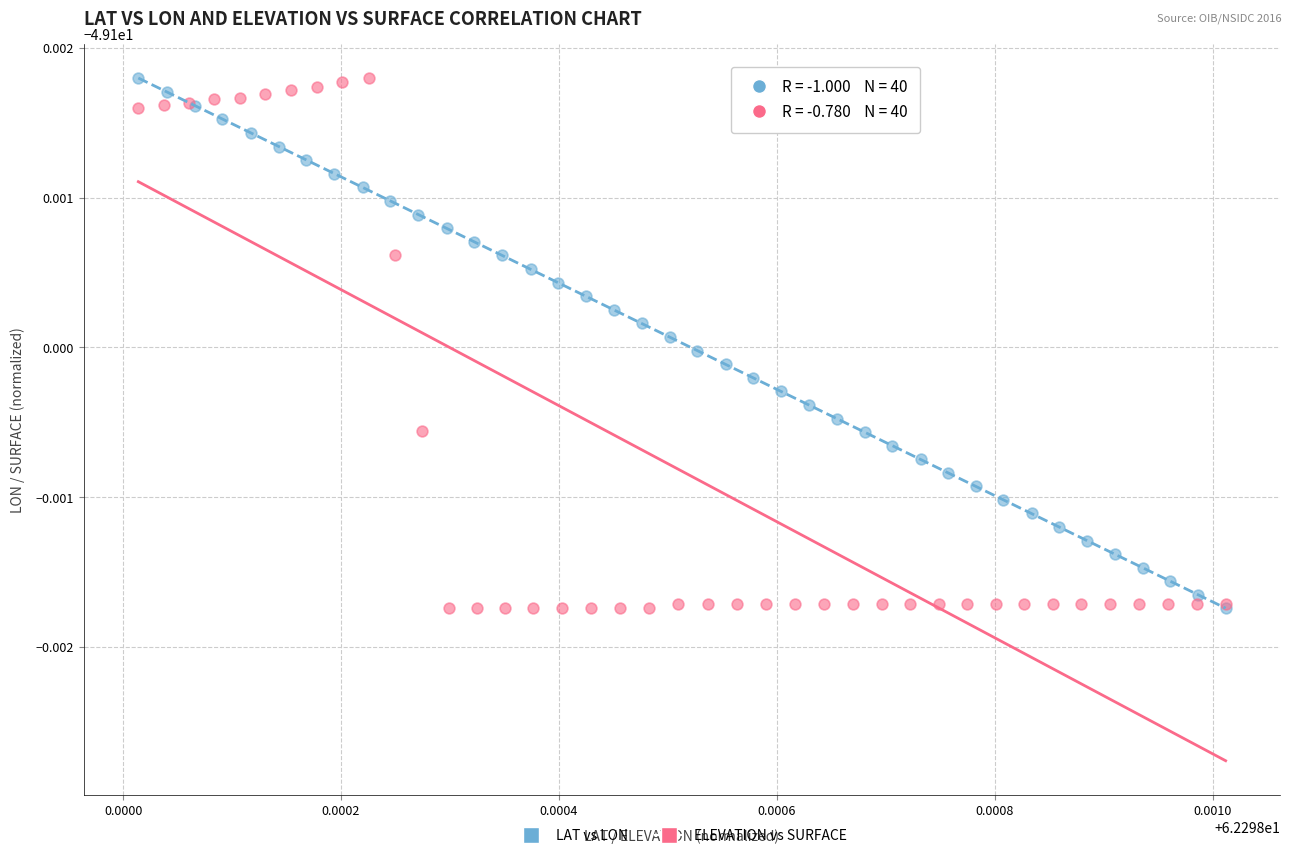

What are all the series names shown in the legend?

LAT vs LON, ELEVATION vs SURFACE